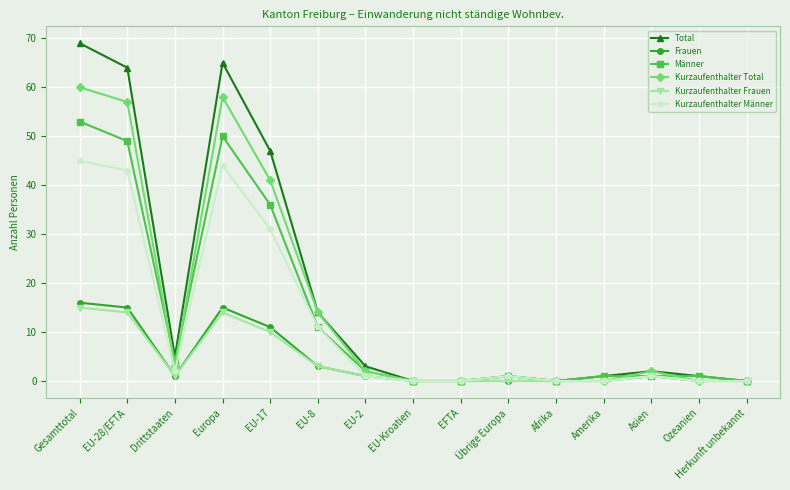

At which category does Kurzaufenthalter Frauen reach its first local valley?

Drittstaaten